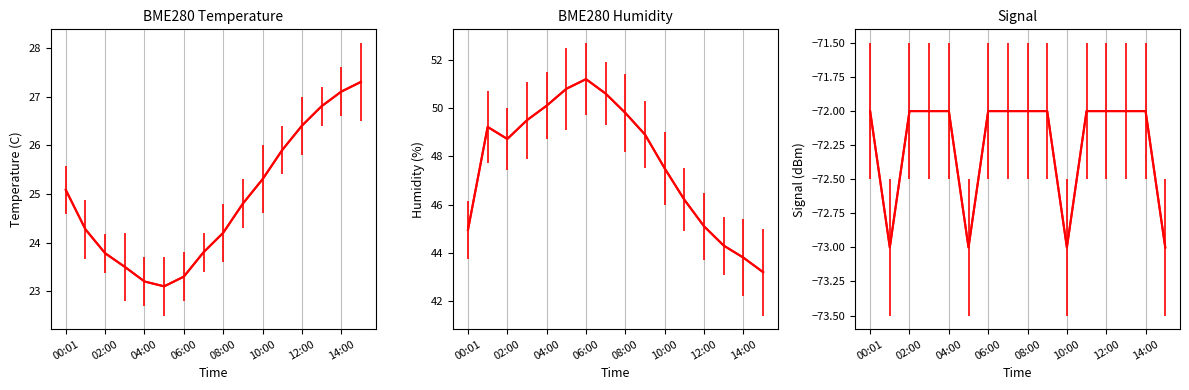

Which category has the highest value in the BME280_humidity series?

06:00